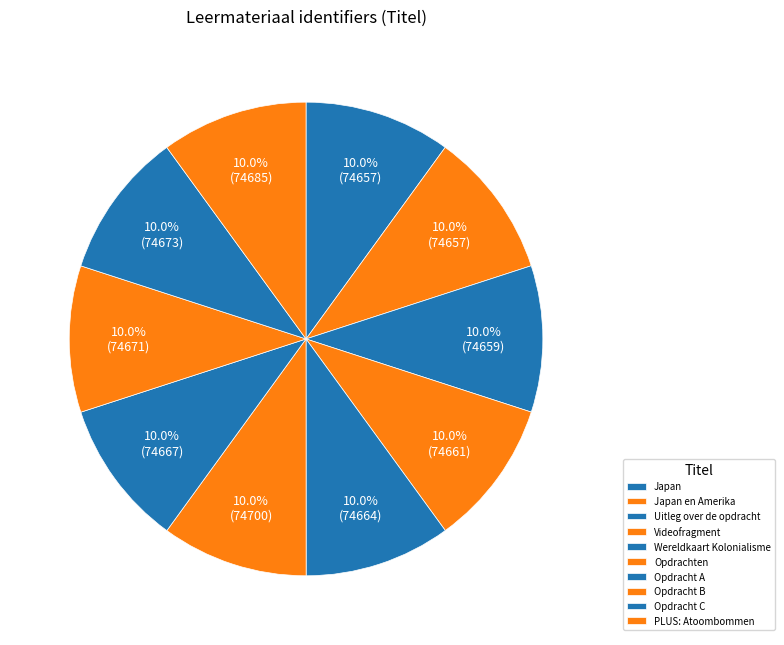

What percentage is the PLUS: Atoombommen slice, to the nearest percent?

10%